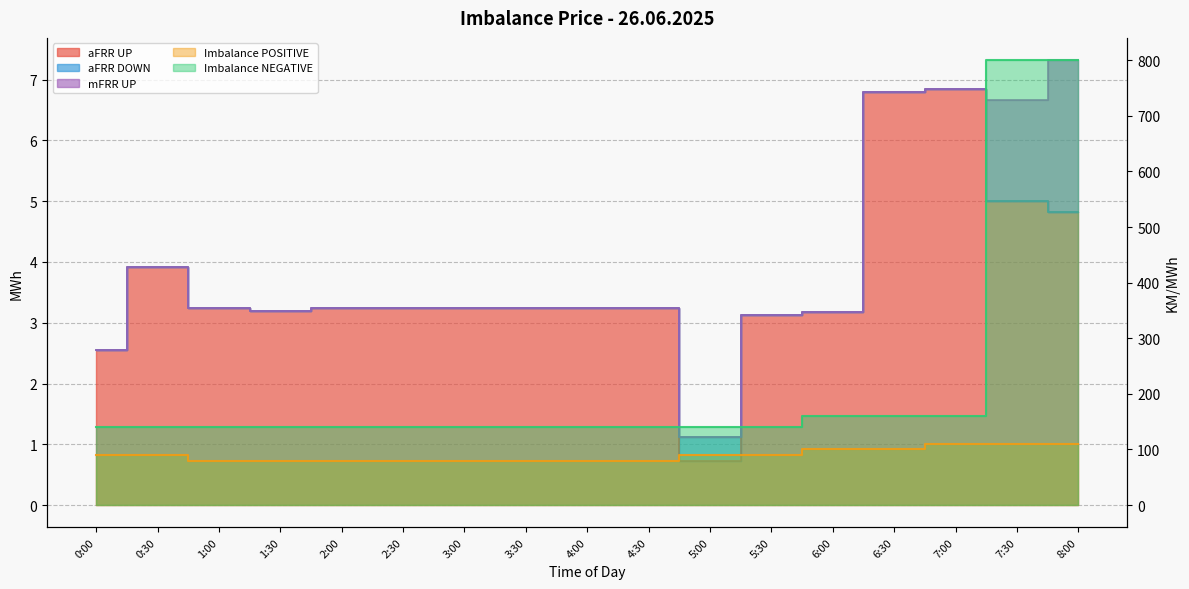

What is the lowest value of the Imbalance NEGATIVE series?

140.0